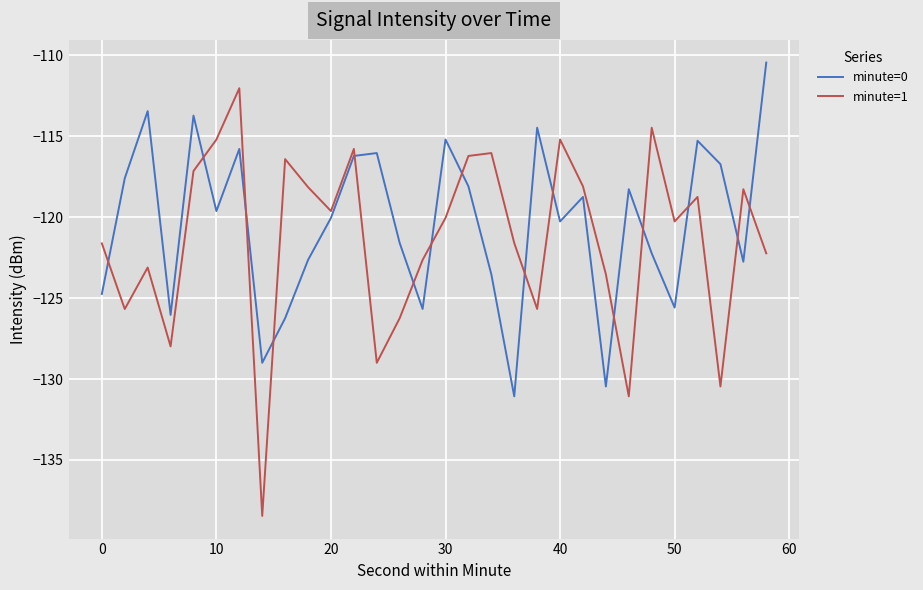

What is the highest value of the minute=1 series?

-112.0